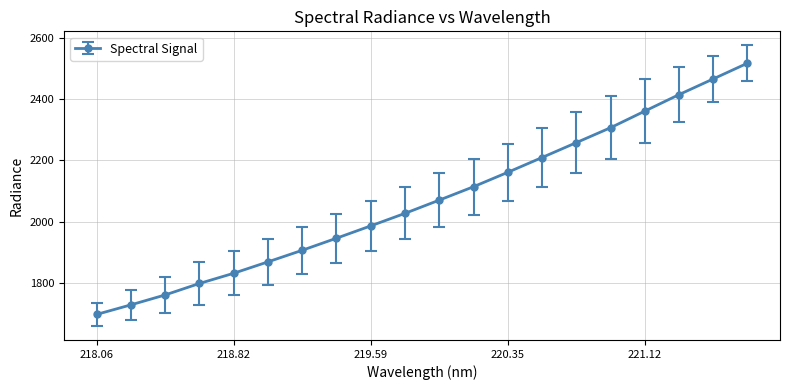

How many data points are less than 2070?

10